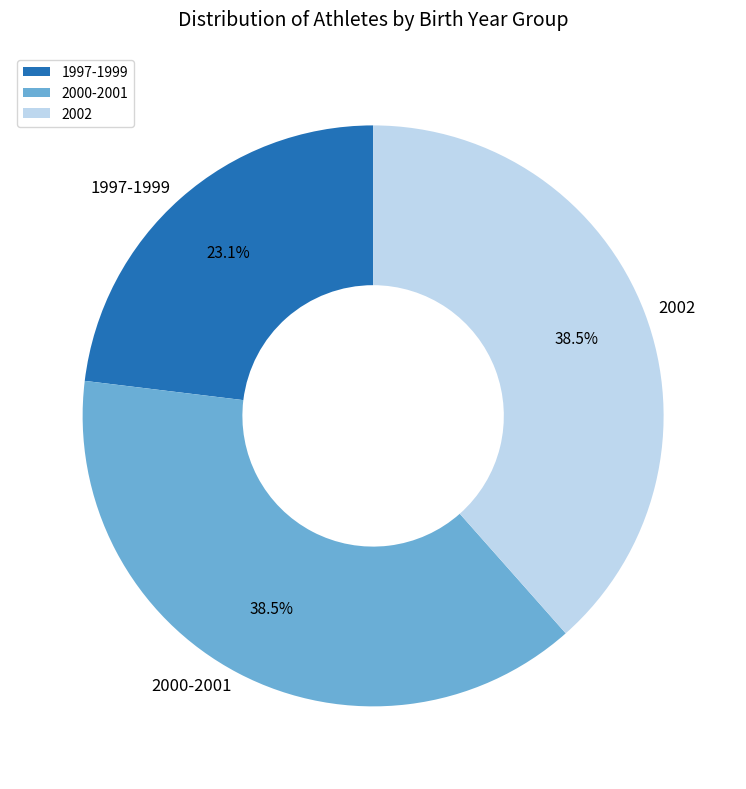

Which category has the smallest portion of the pie?

1997-1999